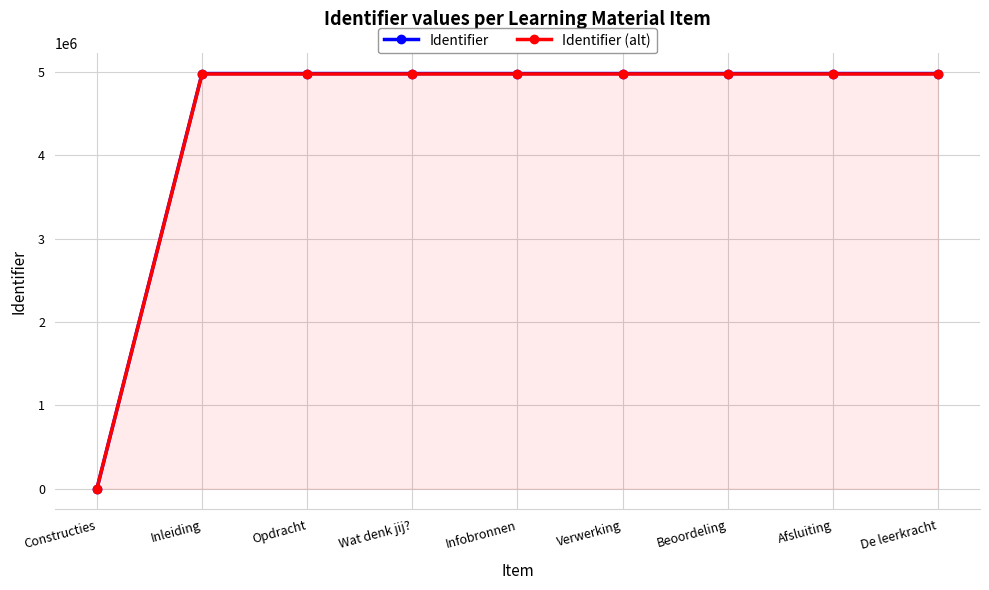

Which label corresponds to the smallest value in the chart?

Constructies